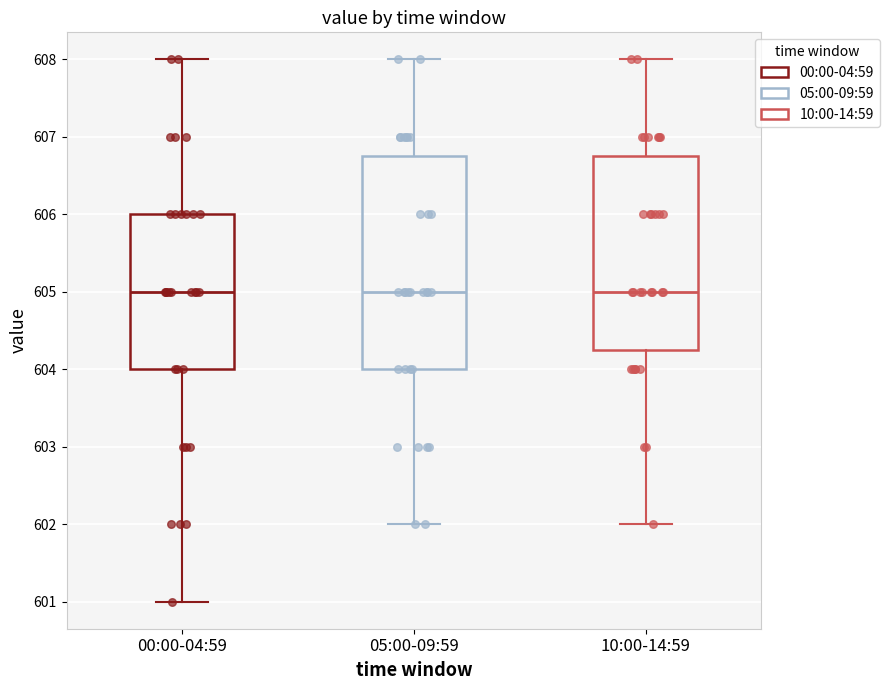

Reading left to right, transcribe this box plot: for each box, give where its median line is, the range the box spans, and where its two whiskers end, as read against the y-axis. The values are not printed on the chart, so give them approximately, as read against the axis.

00:00-04:59: median 605.0, box 604.0 to 606.0, whiskers 601.0 to 608.0
05:00-09:59: median 605.0, box 604.0 to 606.8, whiskers 602.0 to 608.0
10:00-14:59: median 605.0, box 604.3 to 606.8, whiskers 602.0 to 608.0